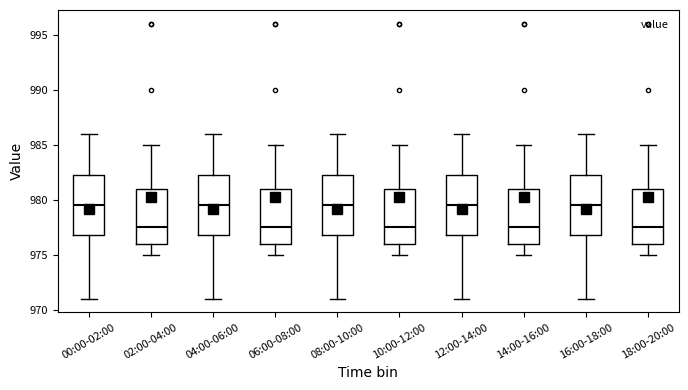

Reading left to right, transcribe this box plot: for each box, give where its median line is, the range the box spans, and where its two whiskers end, as read against the y-axis. The values are not printed on the chart, so give them approximately, as read against the axis.

00:00-02:00: median 979.5, box 977.0 to 982.5, whiskers 971.0 to 986.0
02:00-04:00: median 977.5, box 976.0 to 981.0, whiskers 975.0 to 985.0
04:00-06:00: median 979.5, box 977.0 to 982.5, whiskers 971.0 to 986.0
06:00-08:00: median 977.5, box 976.0 to 981.0, whiskers 975.0 to 985.0
08:00-10:00: median 979.5, box 977.0 to 982.5, whiskers 971.0 to 986.0
10:00-12:00: median 977.5, box 976.0 to 981.0, whiskers 975.0 to 985.0
12:00-14:00: median 979.5, box 977.0 to 982.5, whiskers 971.0 to 986.0
14:00-16:00: median 977.5, box 976.0 to 981.0, whiskers 975.0 to 985.0
16:00-18:00: median 979.5, box 977.0 to 982.5, whiskers 971.0 to 986.0
18:00-20:00: median 977.5, box 976.0 to 981.0, whiskers 975.0 to 985.0